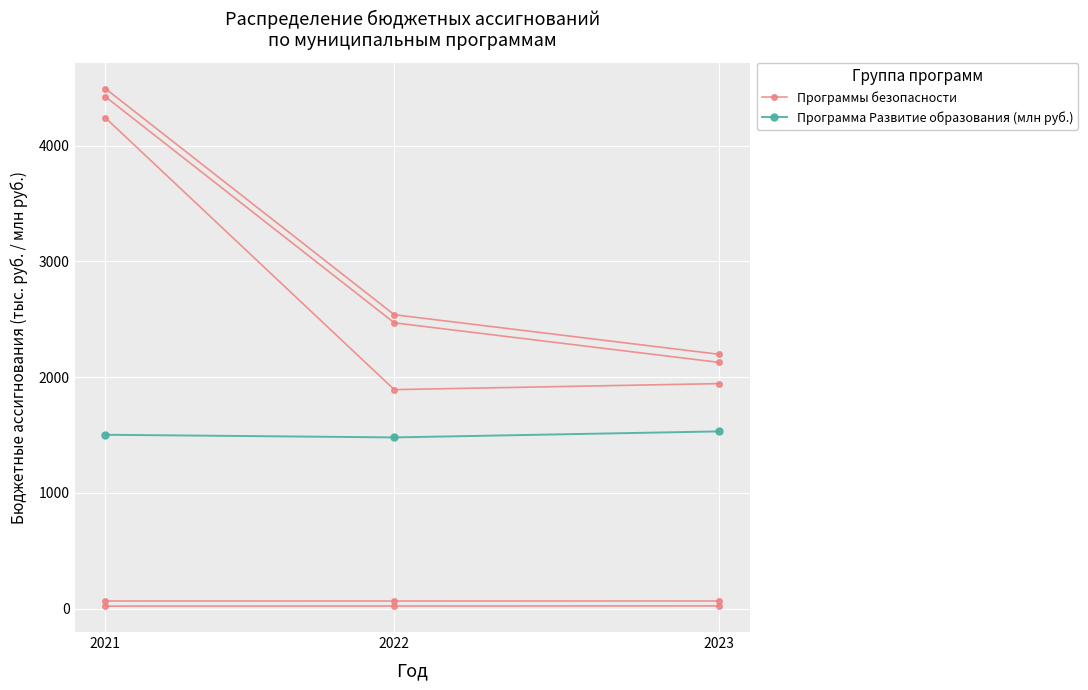

At which category does the chart reach its minimum across all series?

2022